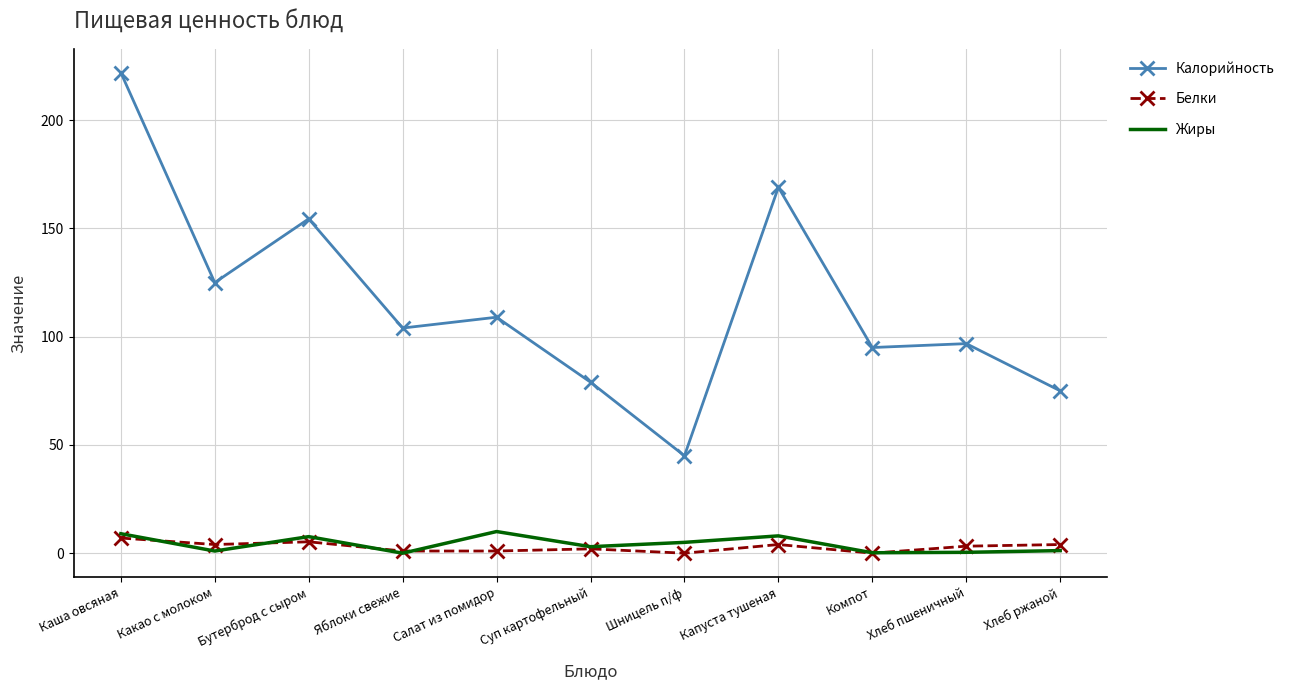

Which series has the largest total across all categories?

Калорийность